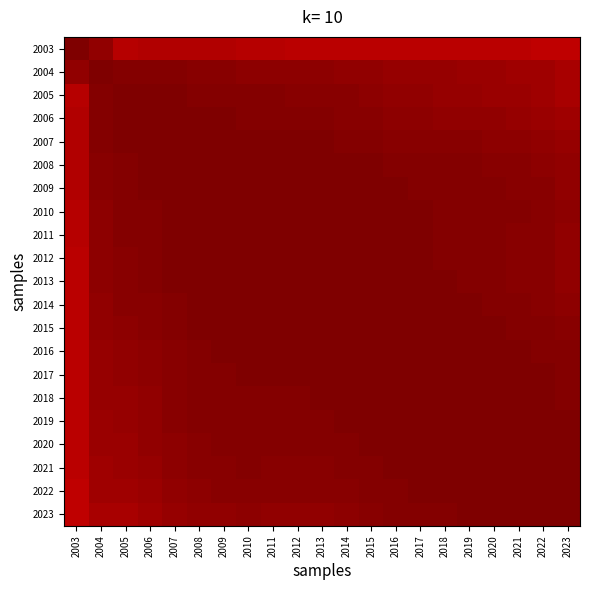

List the series in order of their peak value, highest first.

2006, 2015, 2003, 2007, 2008, 2010, 2016, 2018, 2019, 2020, 2021, 2023, 2004, 2005, 2009, 2013, 2014, 2017, 2011, 2012, 2022